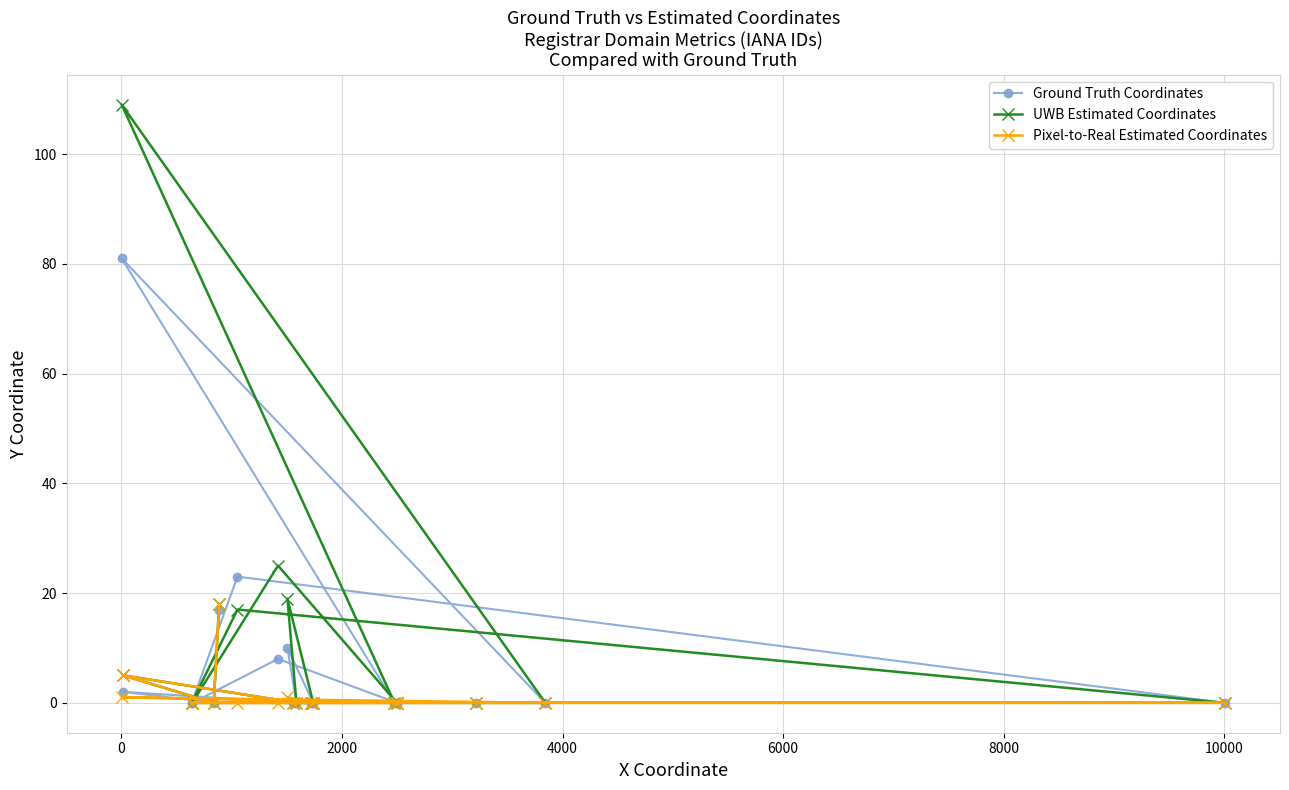

List the series in order of their peak value, lowest first.

Pixel-to-Real Estimated Coordinates, Ground Truth Coordinates, UWB Estimated Coordinates